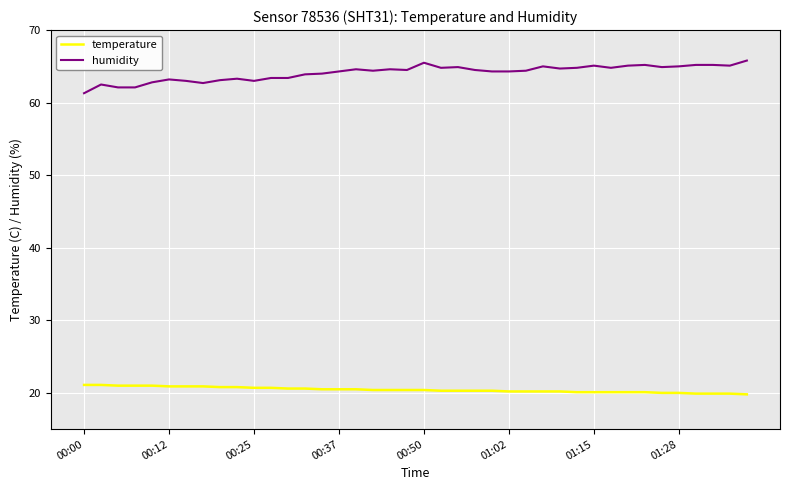

List the series in order of their overall mean, highest first.

humidity, temperature